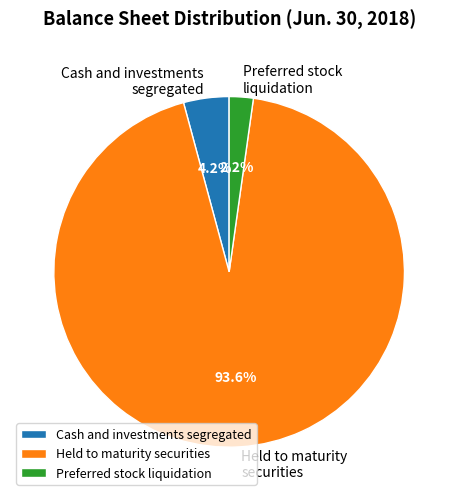

What is the total percentage of Held to maturity securities and Cash and investments segregated?

97.8%